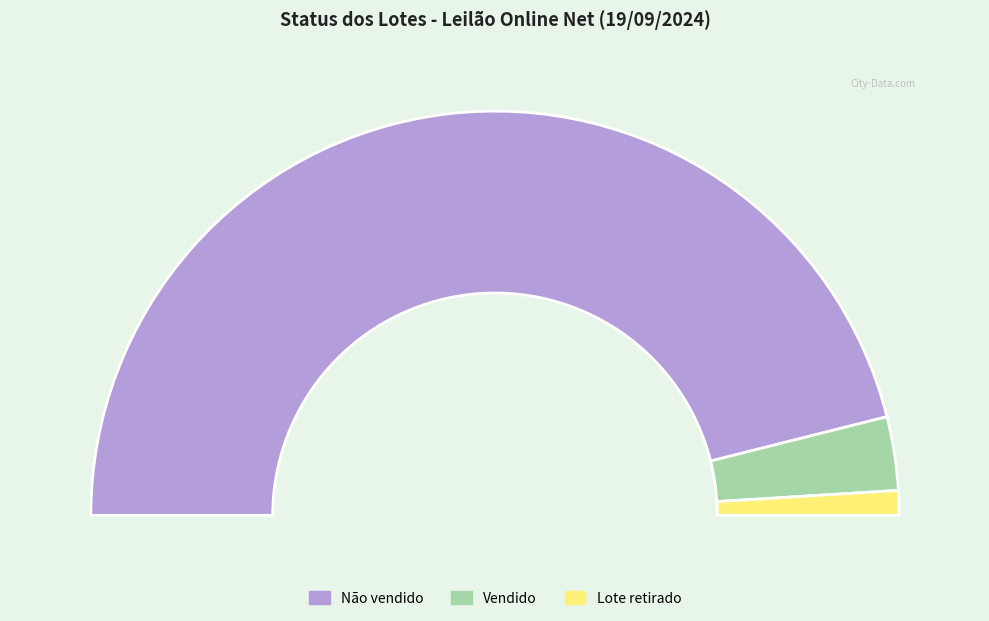

How many segments does this pie chart have?

3